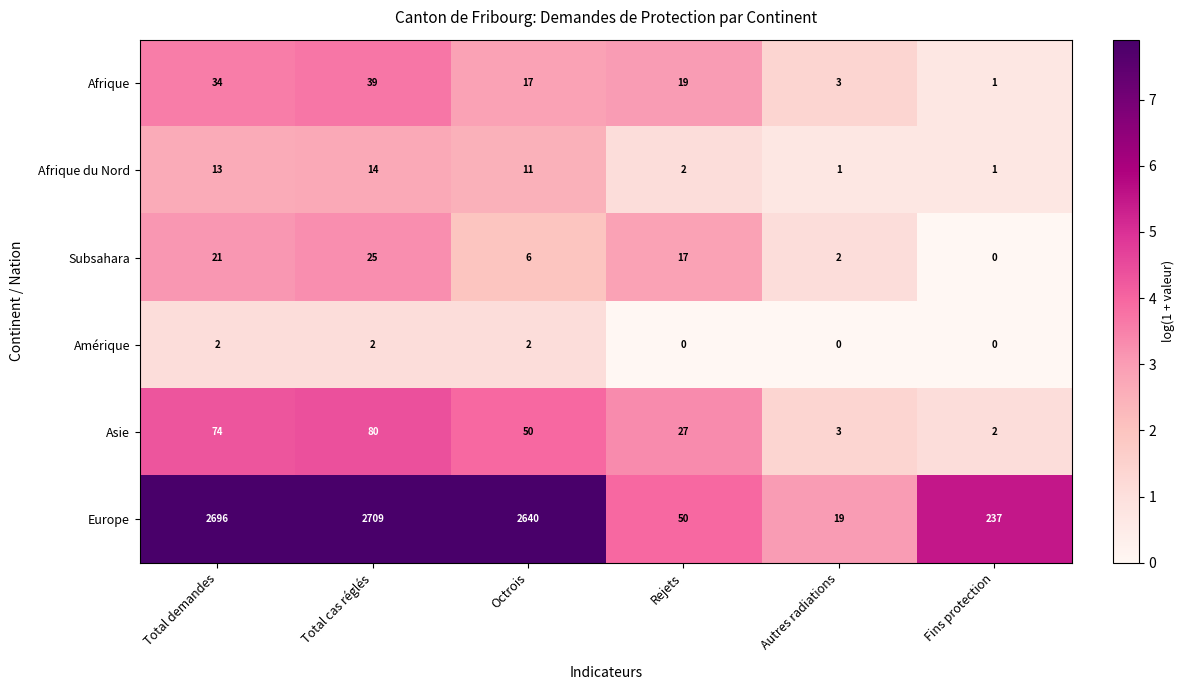

List the series in order of their peak value, lowest first.

Amérique, Afrique du Nord, Subsahara, Afrique, Asie, Europe